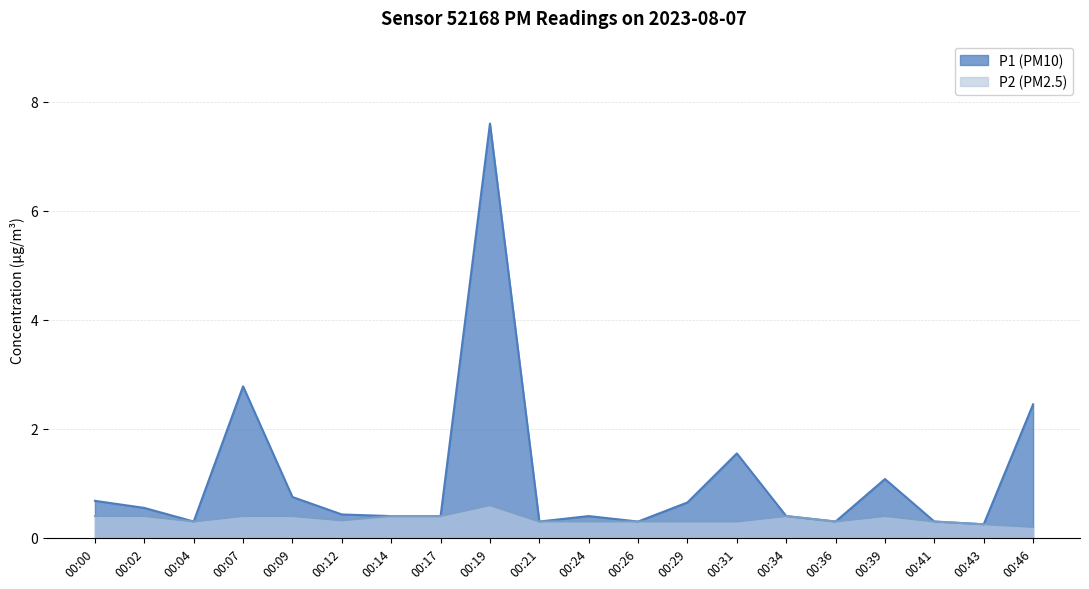

True or false: P2 and P1 intersect in this chart.

False